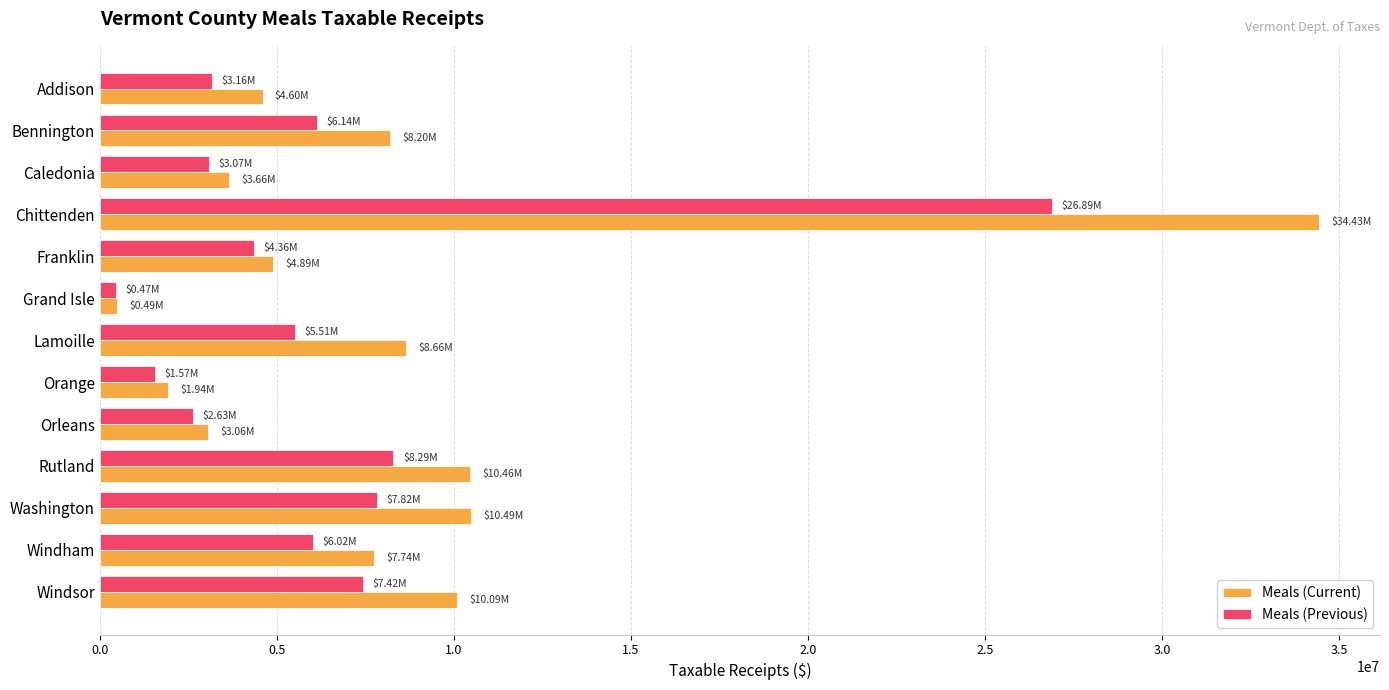

Rank the series by their average value, from lowest to highest.

Meals (Previous), Meals (Current)